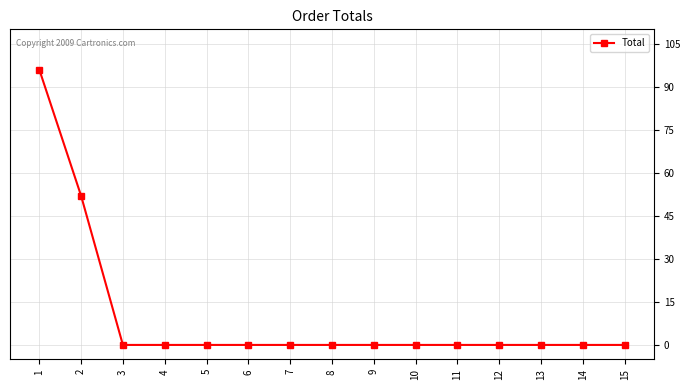

Read the value at 1, to the nearest 5.

95